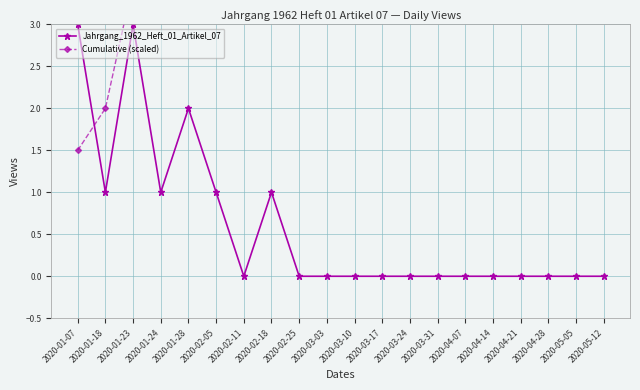

What is the difference between the second highest and minimum values in the Jahrgang_1962_Heft_01_Artikel_07 series?

3